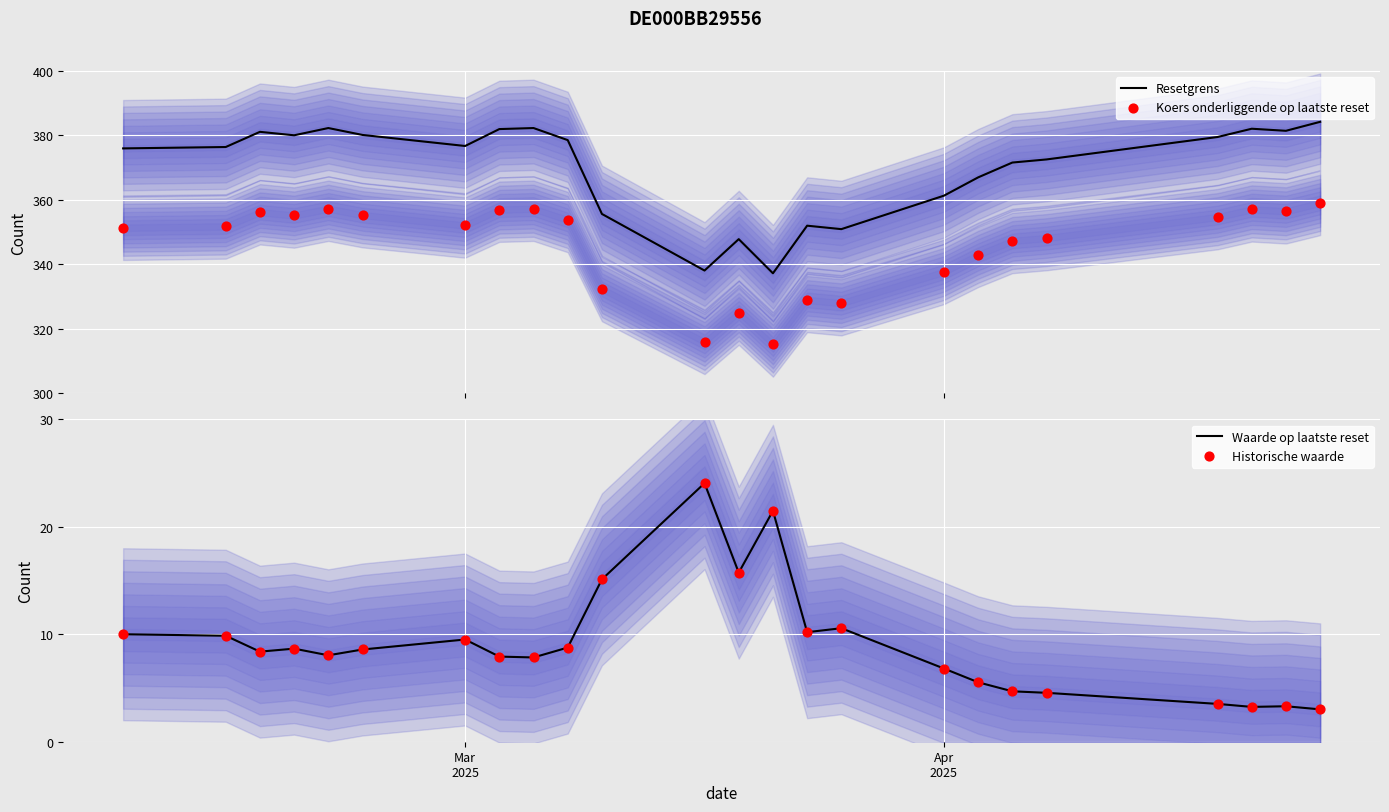

What is the maximum value for Resetgrens?

384.2